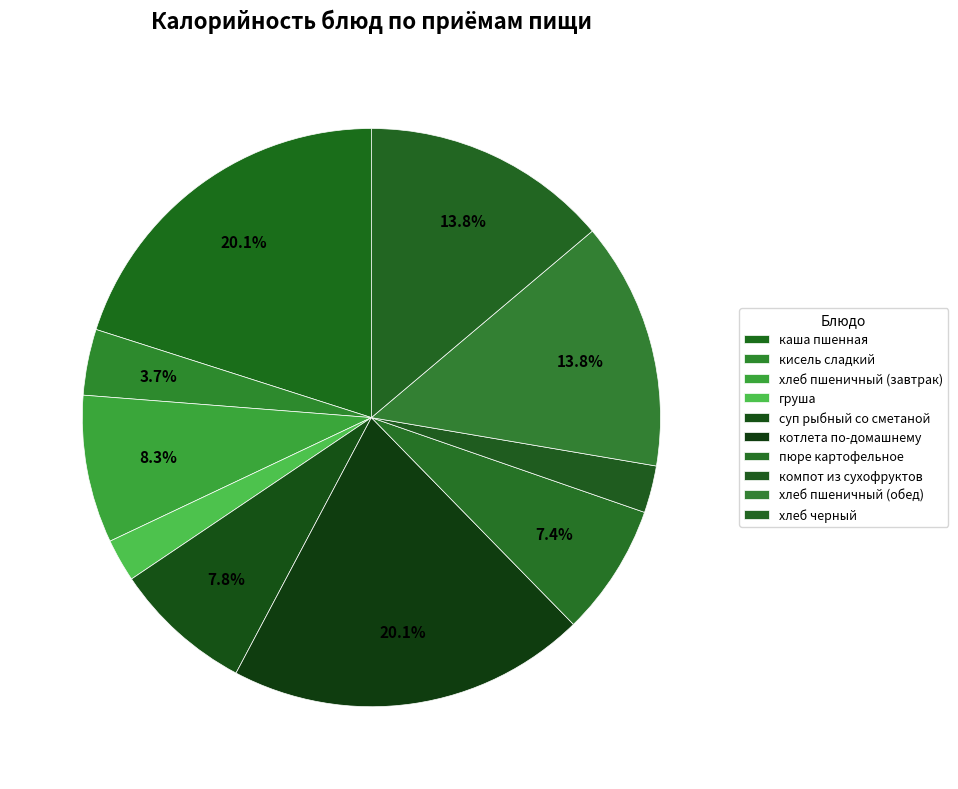

To the nearest percent, what portion does пюре картофельное represent?

7%